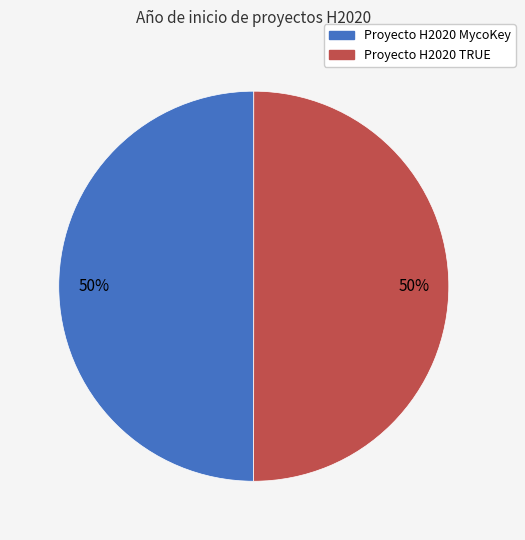

True or false: Proyecto H2020 TRUE accounts for 43% of the total.

False